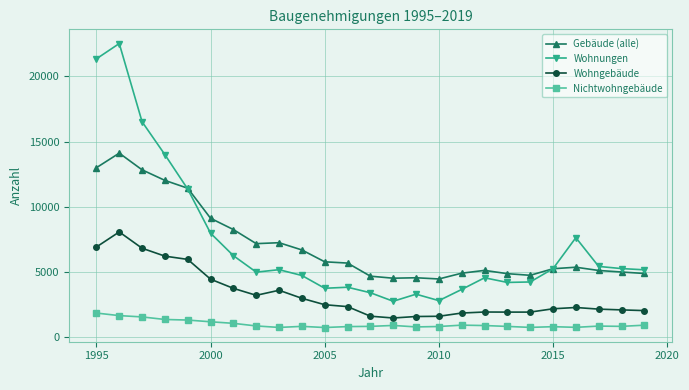

True or false: Gebäude (alle) and Wohngebäude cross at least once.

False